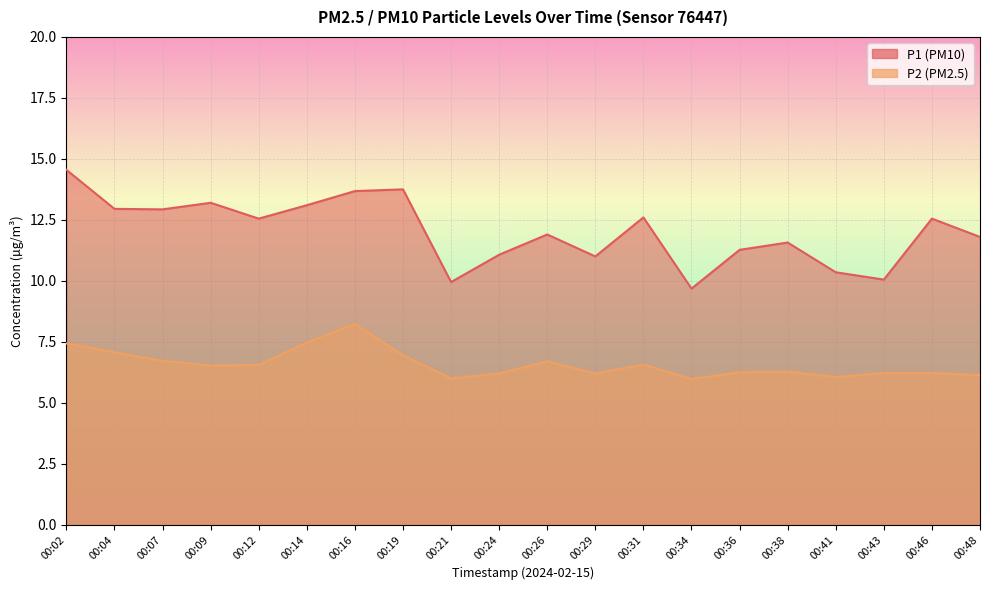

What is the difference between the second highest and minimum values in the P2 series?

1.5